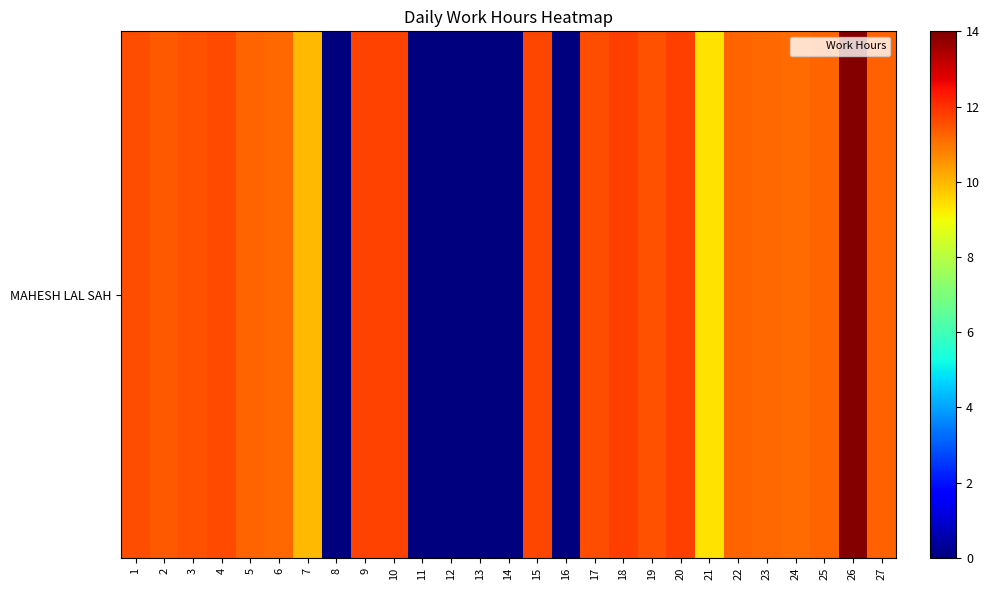

Is it true that the value at 1 is 11.5?

True